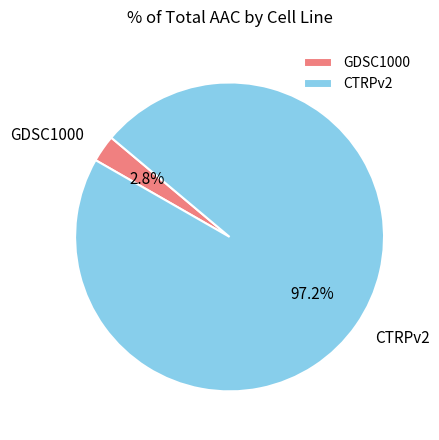

To the nearest percent, what is the average slice percentage?

50%